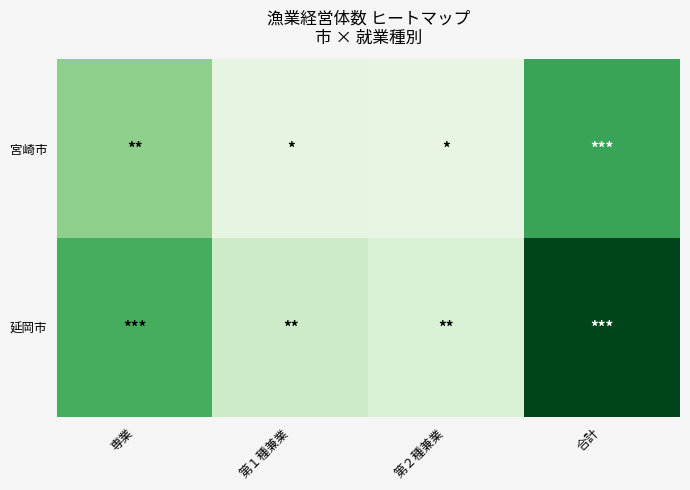

What is the spread (max minus min) of values at 合計?

63